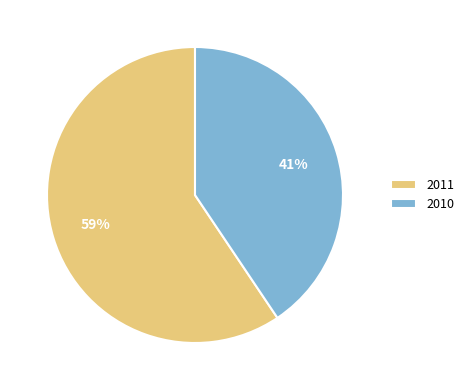

Is 2011 the majority of the pie?

Yes